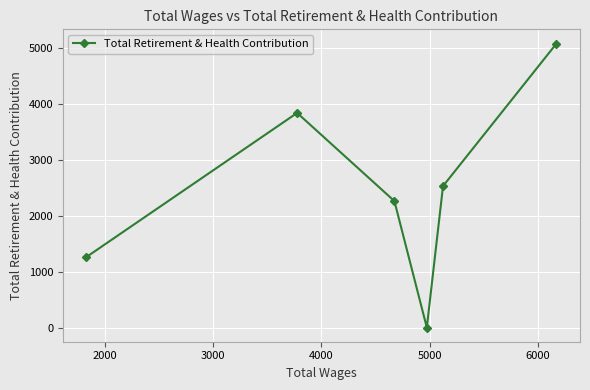

How many points are higher than both their immediate neighbors (excluding endpoints)?

1